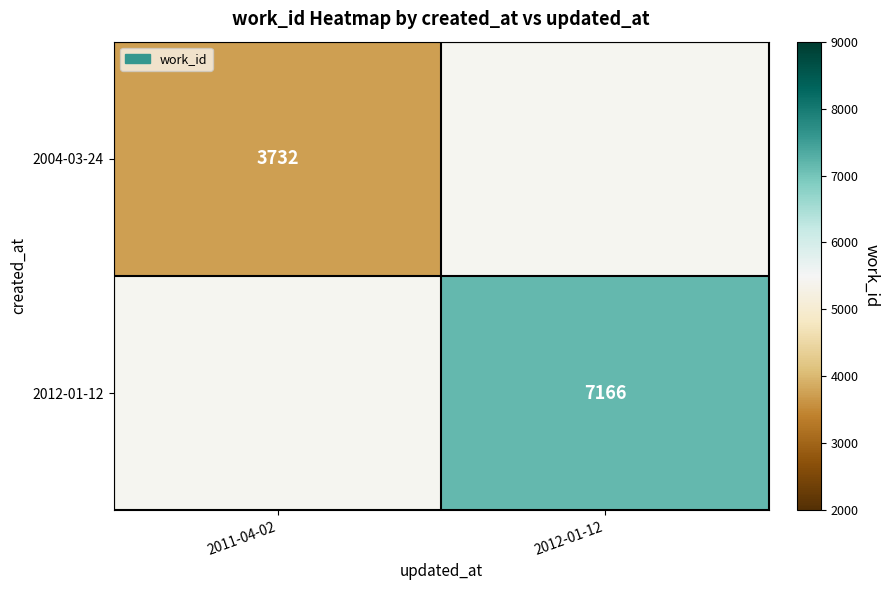

Is the value of 2012-01-12 at 2012-01-12 greater than the value of 2004-03-24 at 2011-04-02?

Yes